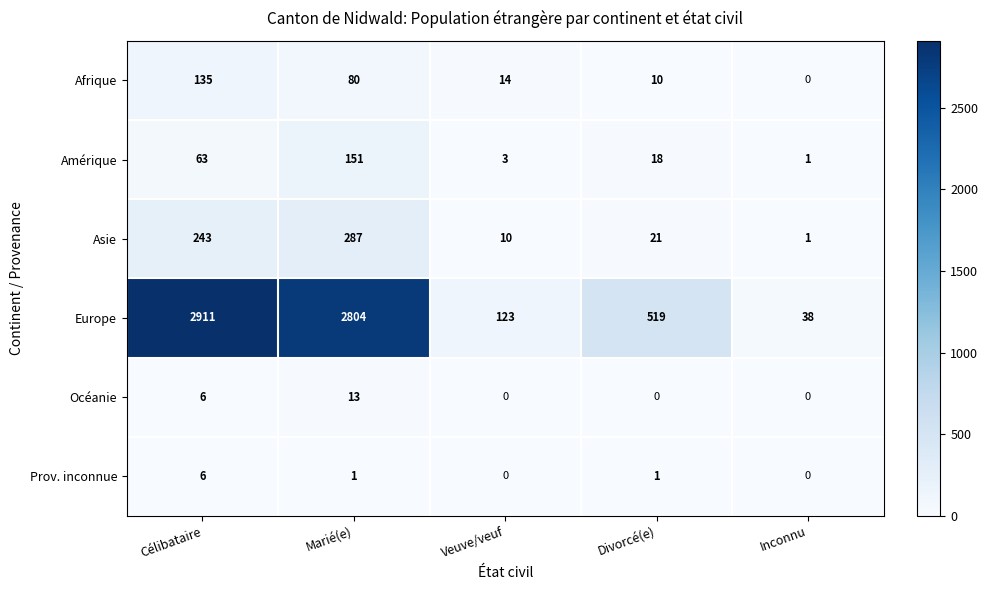

Is it true that Asie equals 0 at Inconnu?

False